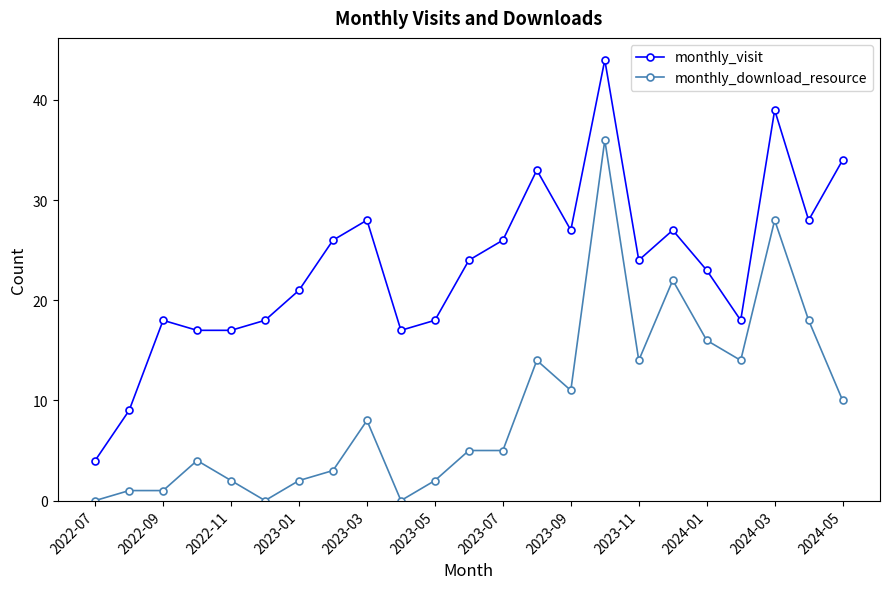

What are all the series names shown in the legend?

monthly_visit, monthly_download_resource